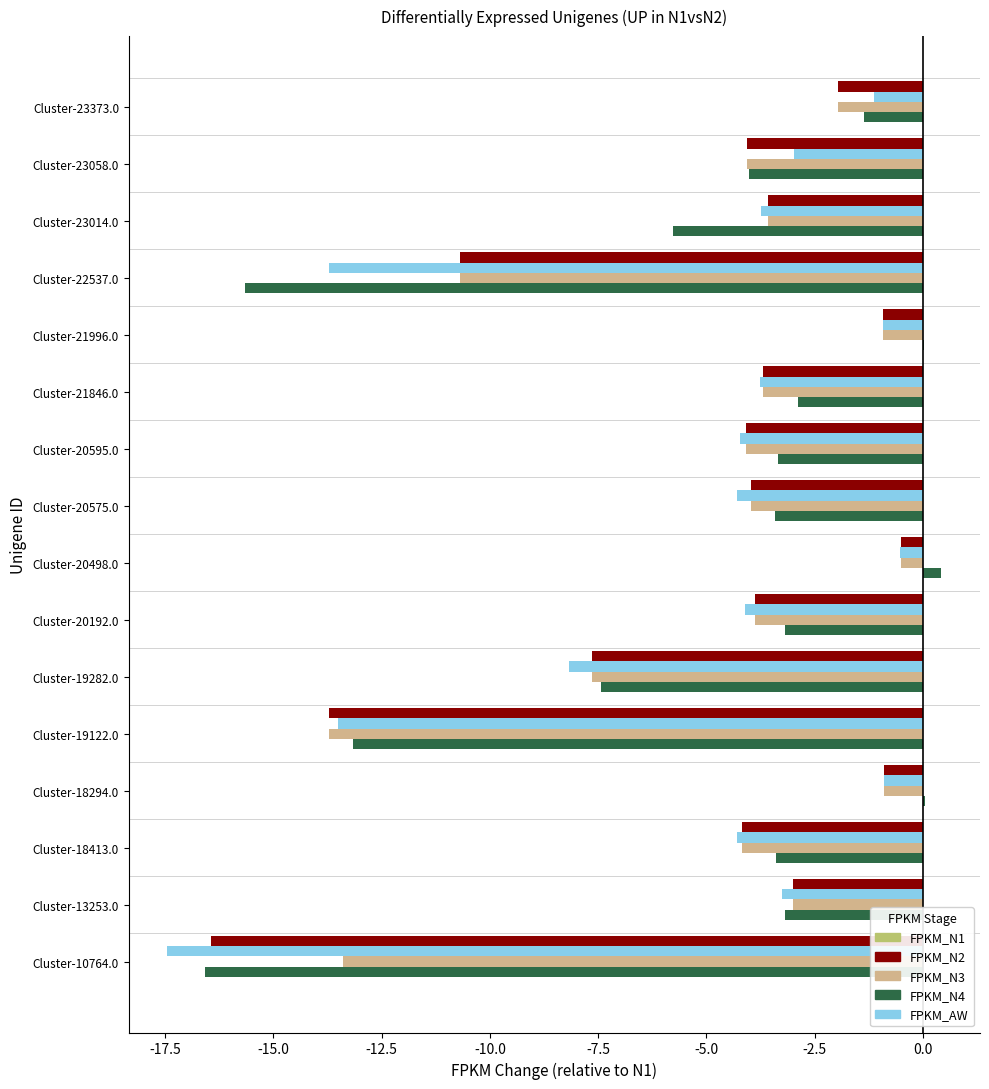

What is the total value across all series at Cluster-10764.0?

-63.9